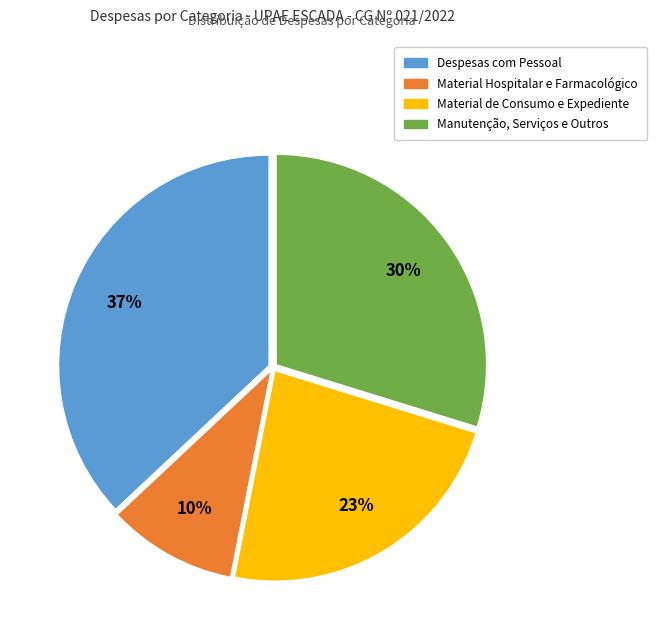

To the nearest percent, what is the average slice percentage?

25%